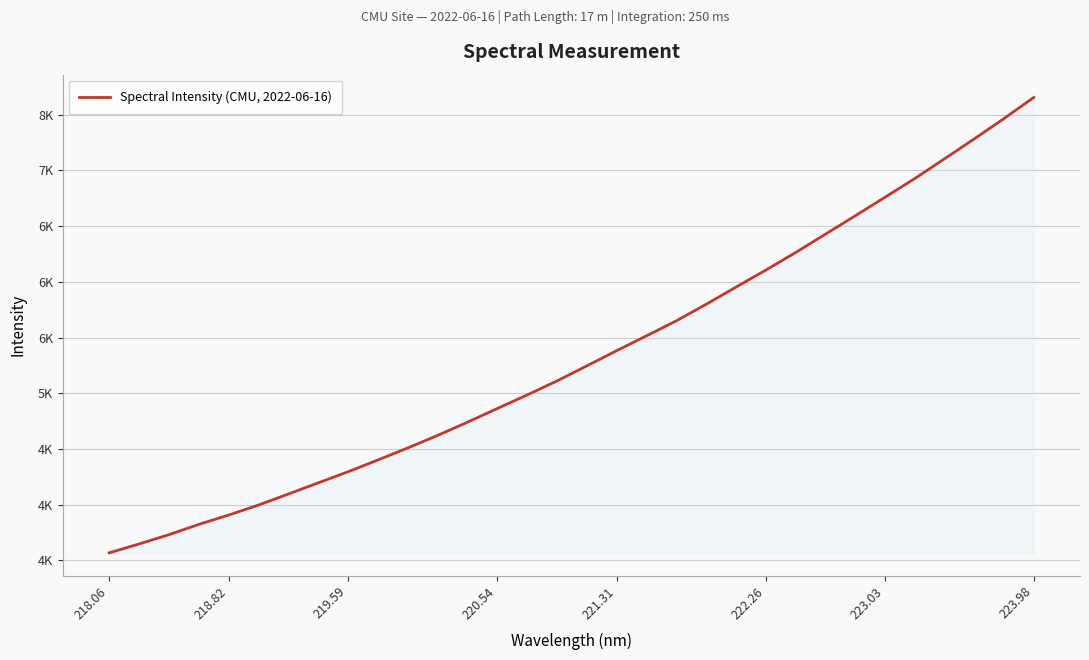

What is the minimum value shown in the chart?

3565.9